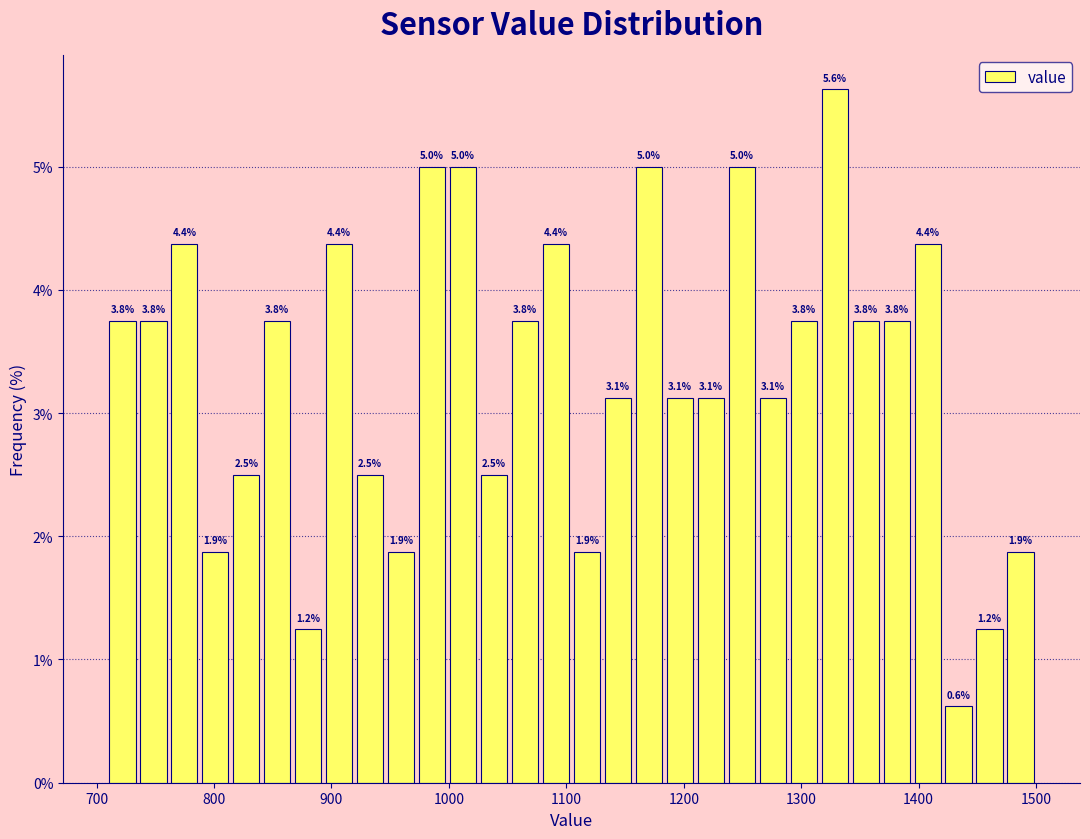

Read against the x-axis, roughly where is the centre of the tallest bar?

1330